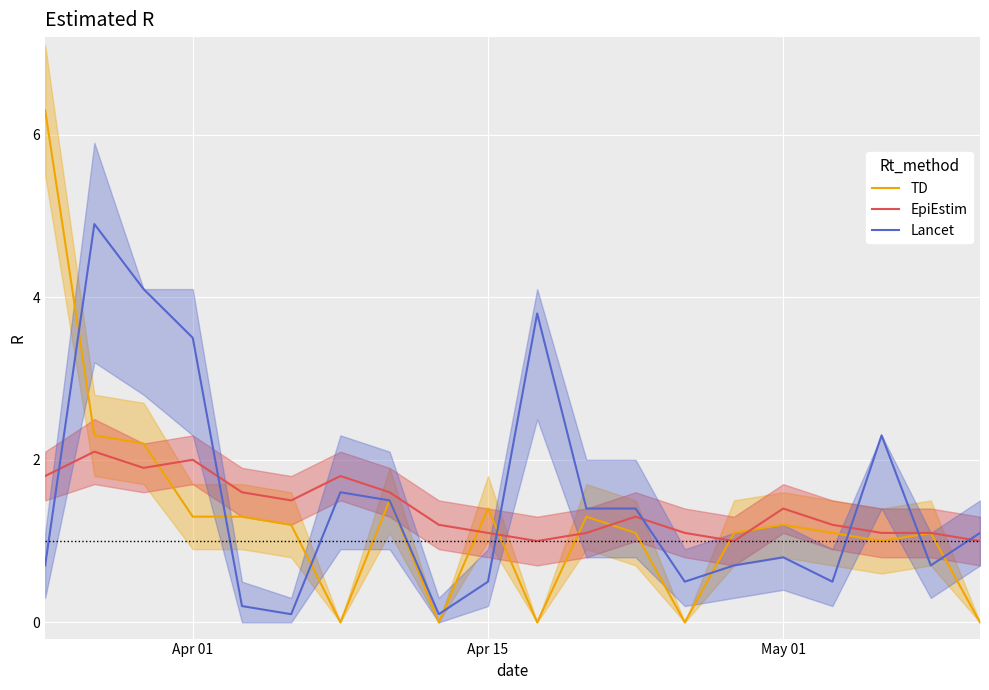

Count the number of categories in the chart.

20